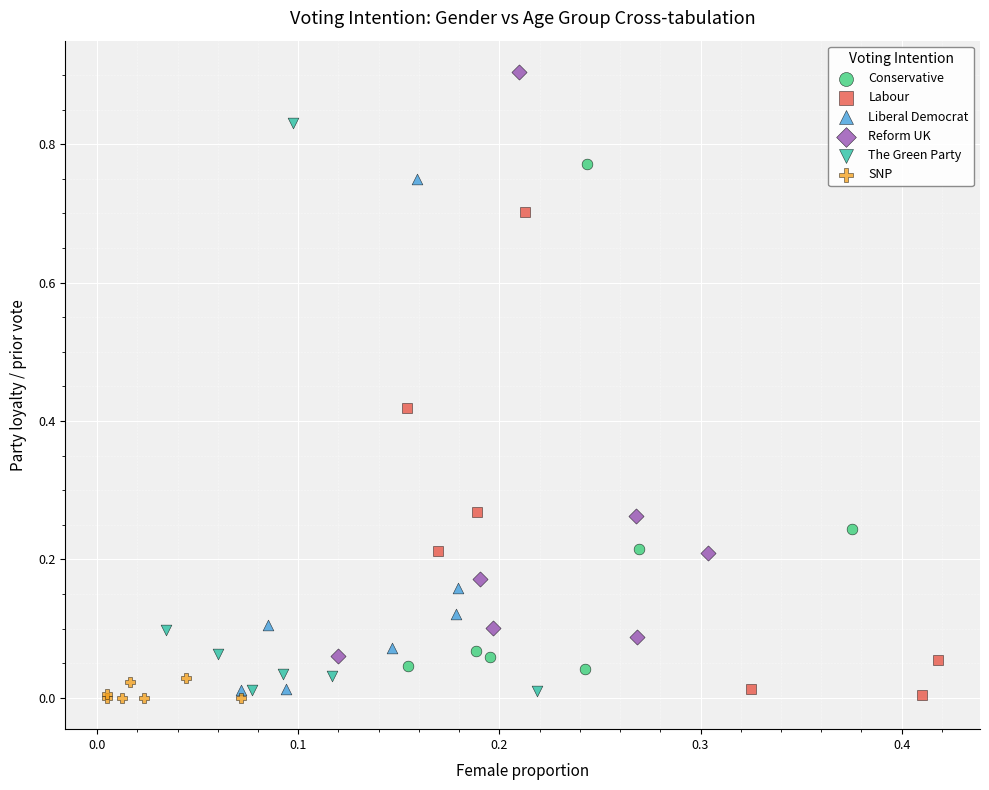

Which series reaches the maximum Y coordinate?

Reform UK